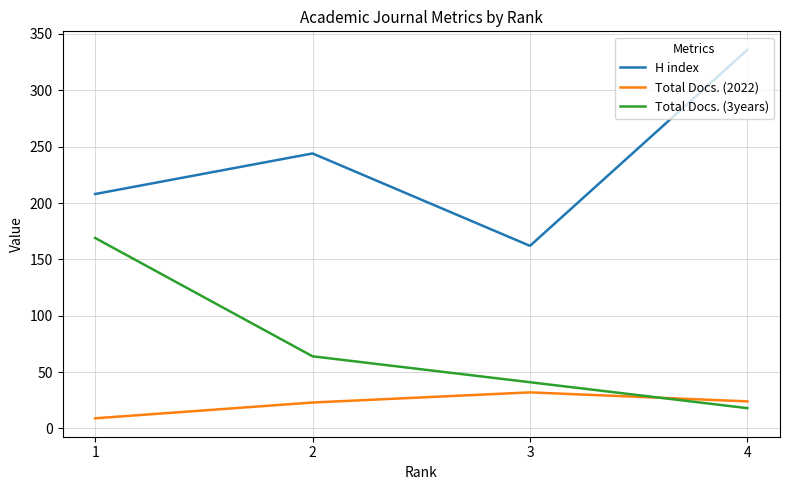

Does the chart have visible grid lines?

Yes